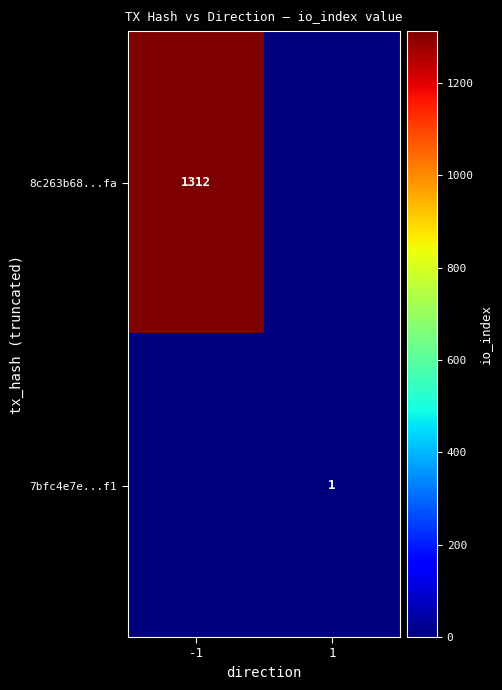

The value of 8c263b68...fa at -1 is 1312. True or false?

True